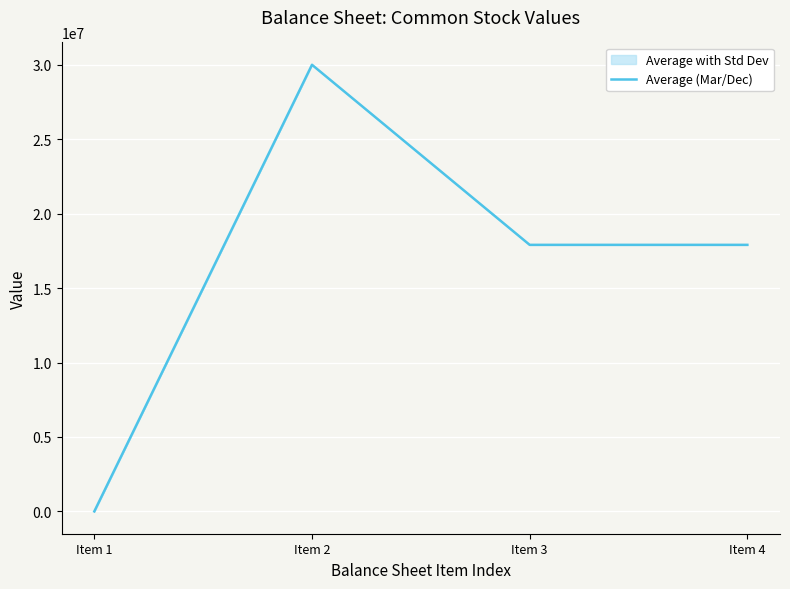

Reading right to left, transcribe all the data shown in this chart.

17904308	17904308	30000000	1